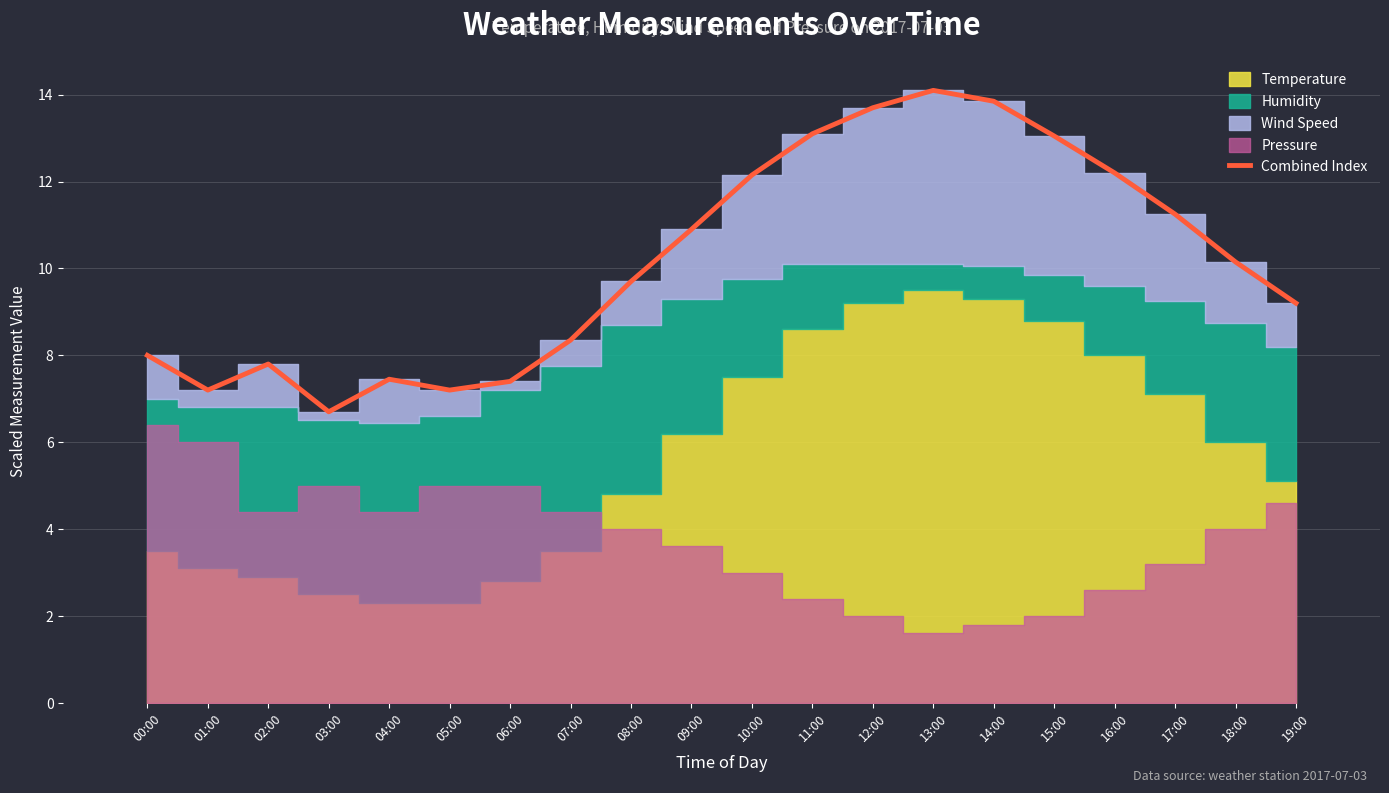

How many bars are there in total?

20